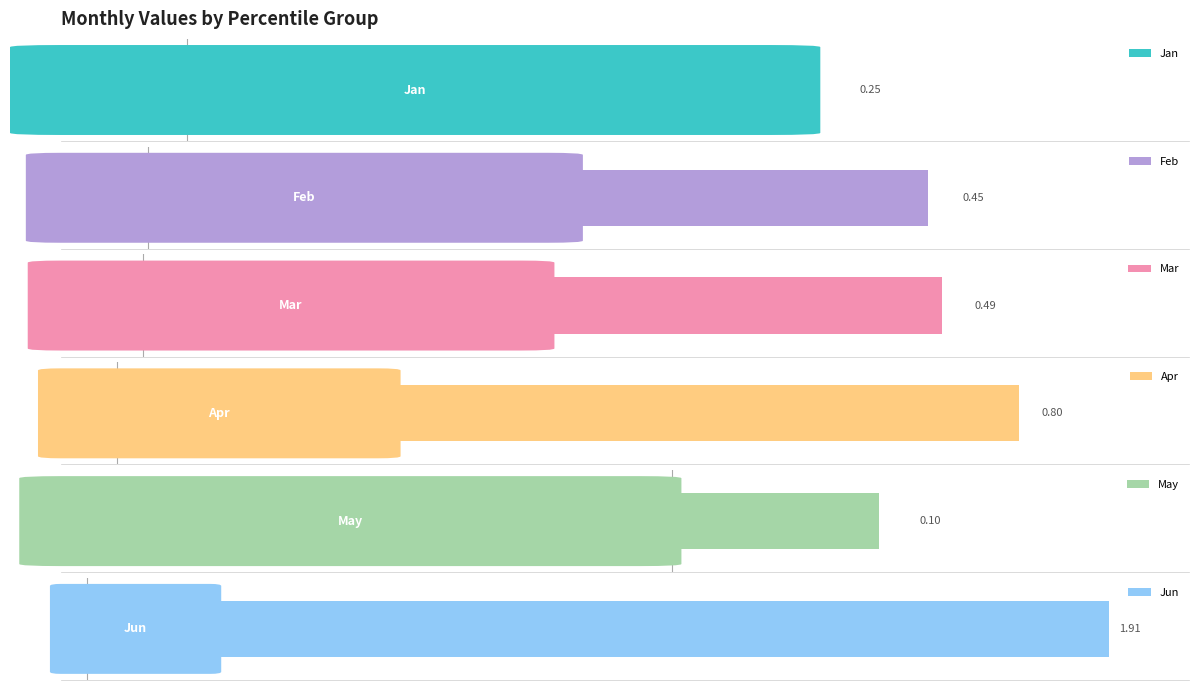

Which series has the largest range (max minus min)?

Jun